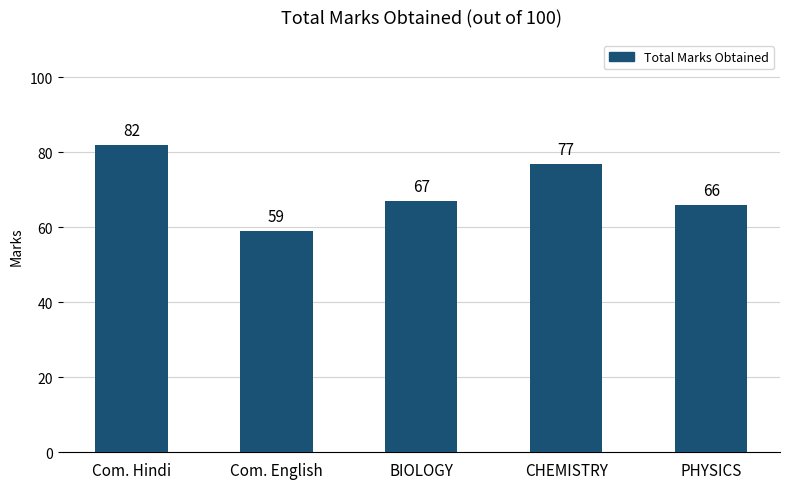

Between BIOLOGY and Com. English, which is larger?

BIOLOGY